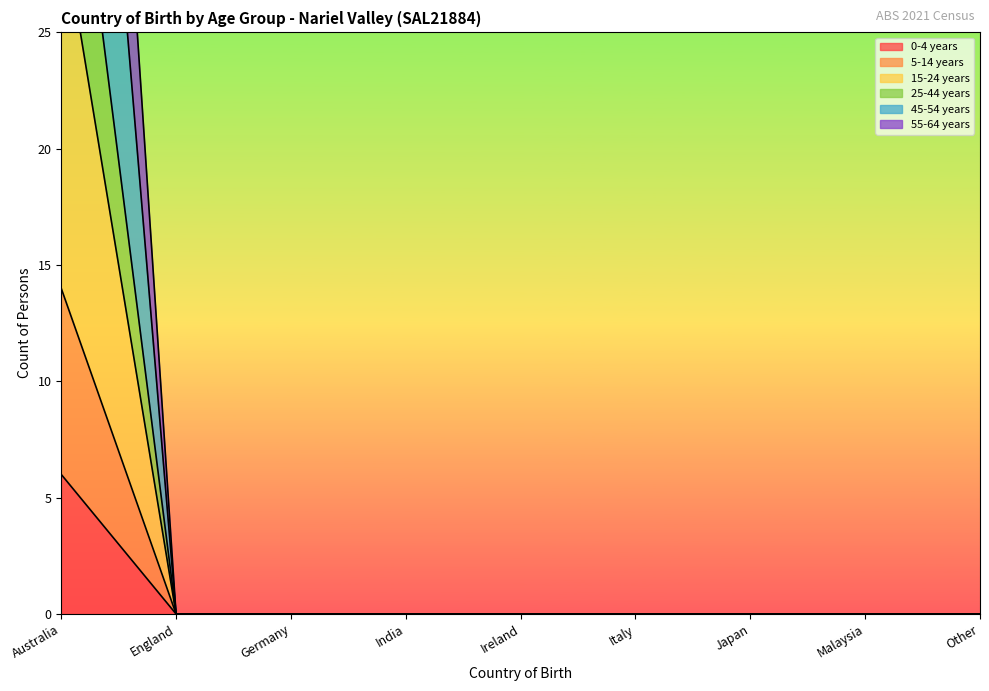

True or false: 45-54 years and 15-24 years intersect in this chart.

False